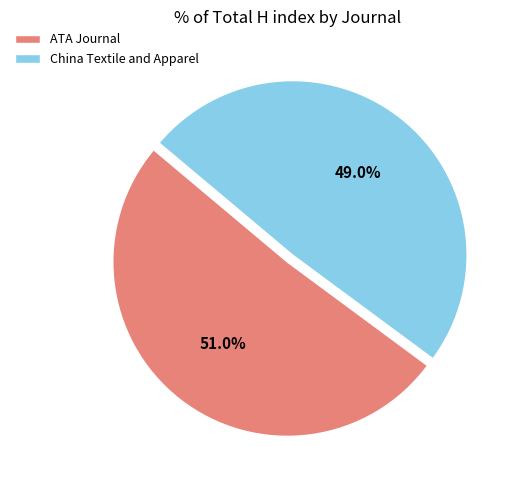

To the nearest percent, what percentage of the pie is China Textile and Apparel?

49%